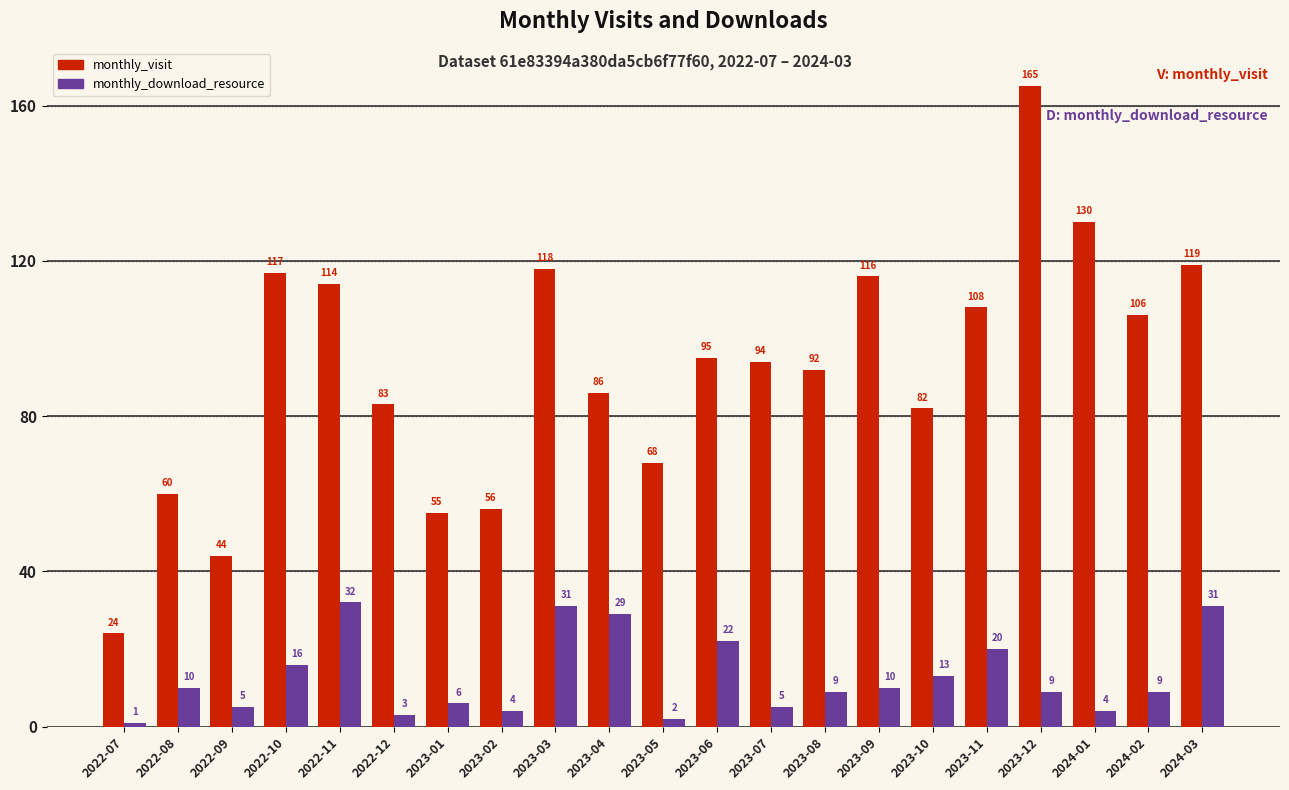

What is the maximum value shown in the chart?

165